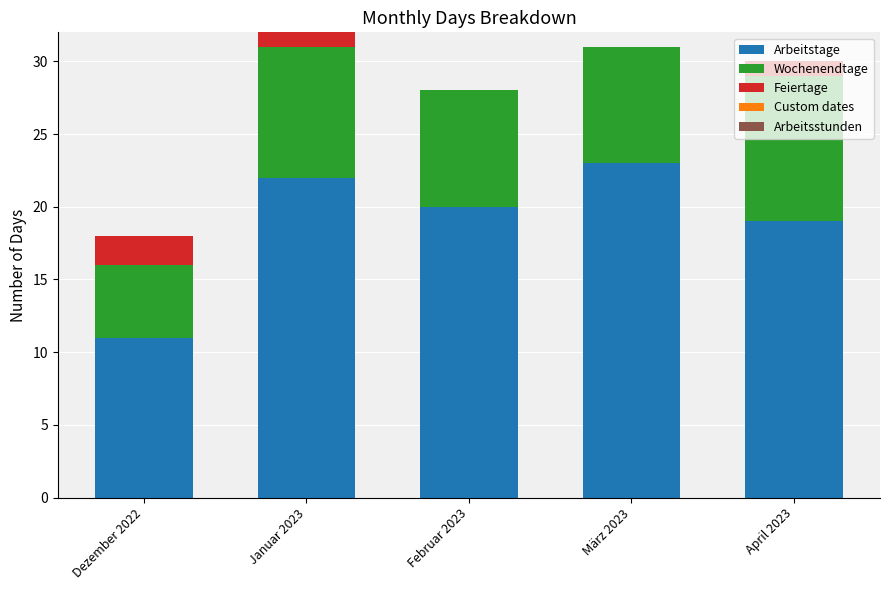

True or false: Arbeitstage has a value of 23 at März 2023.

True